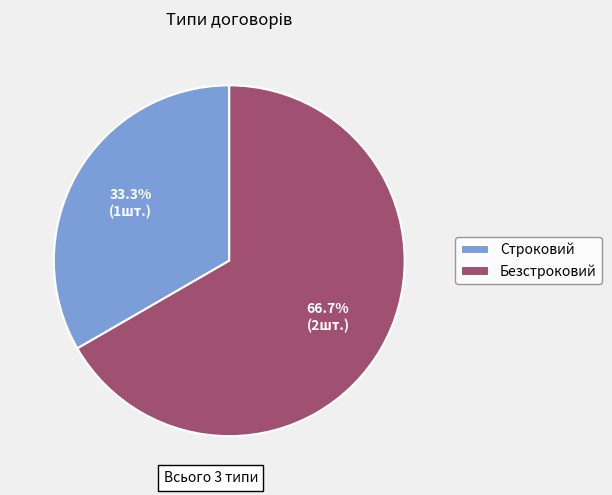

Is there a majority slice in this chart?

Yes